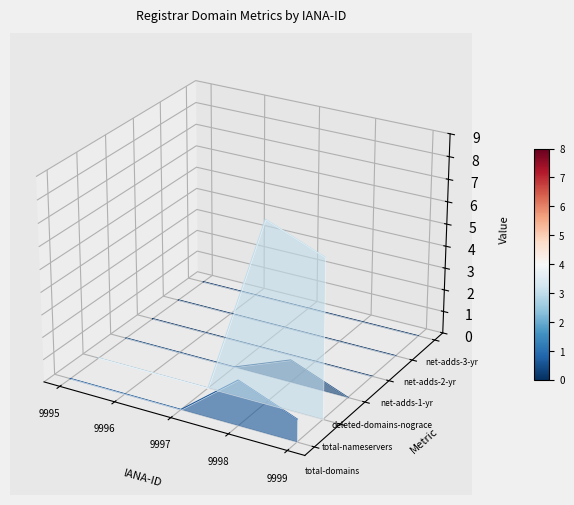

How many distinct data groups are displayed?

6